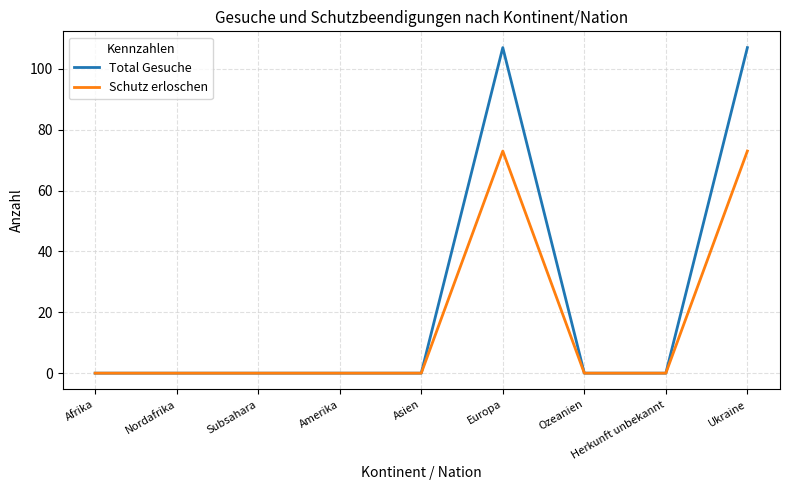

Rank the series by their maximum value, from highest to lowest.

Total Gesuche, Schutz erloschen